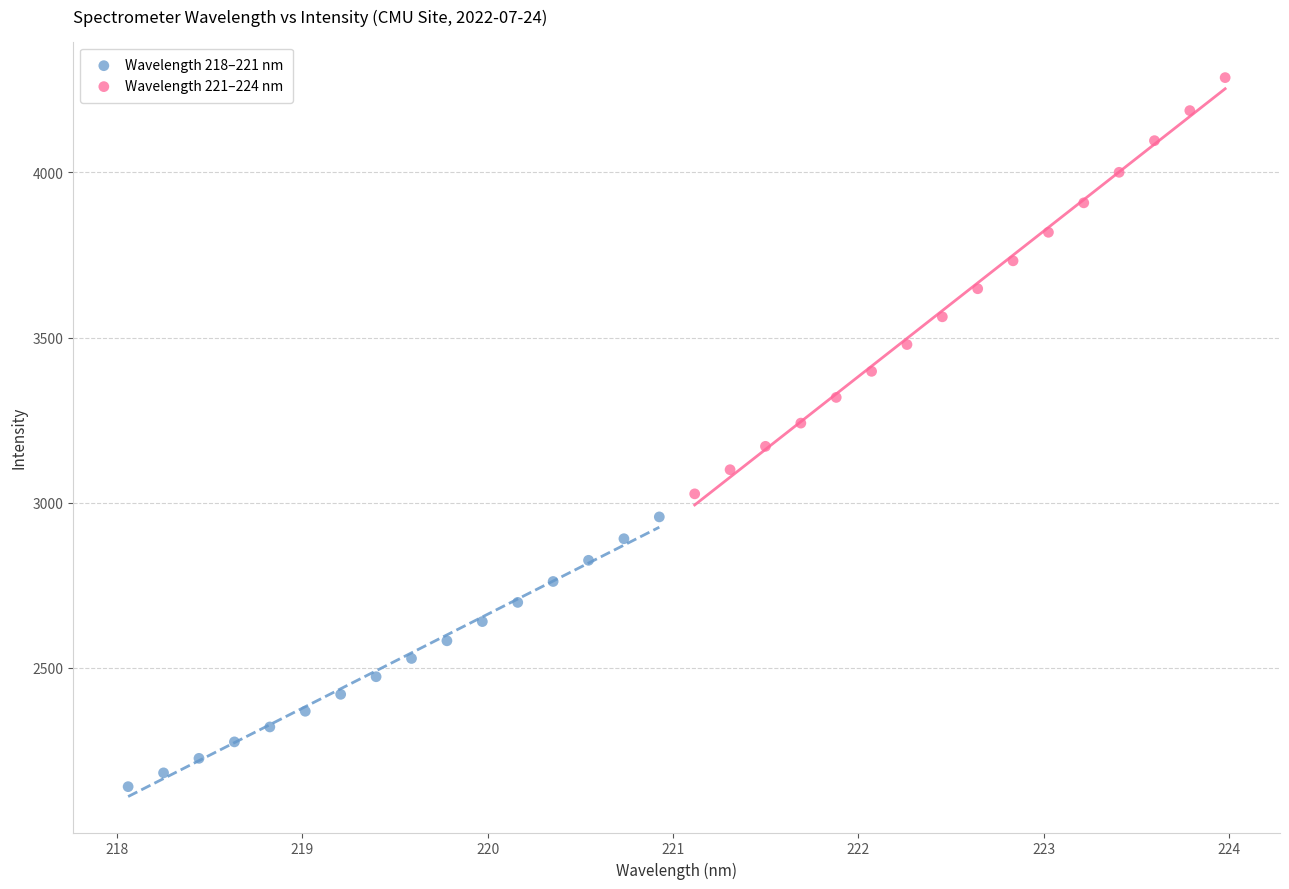

Which series has the widest spread of Y values?

Wavelength 221–224 nm